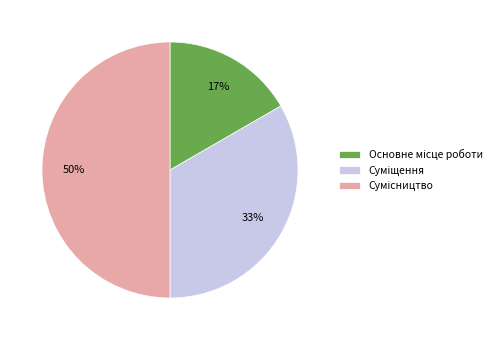

How many slices are in this pie chart?

3